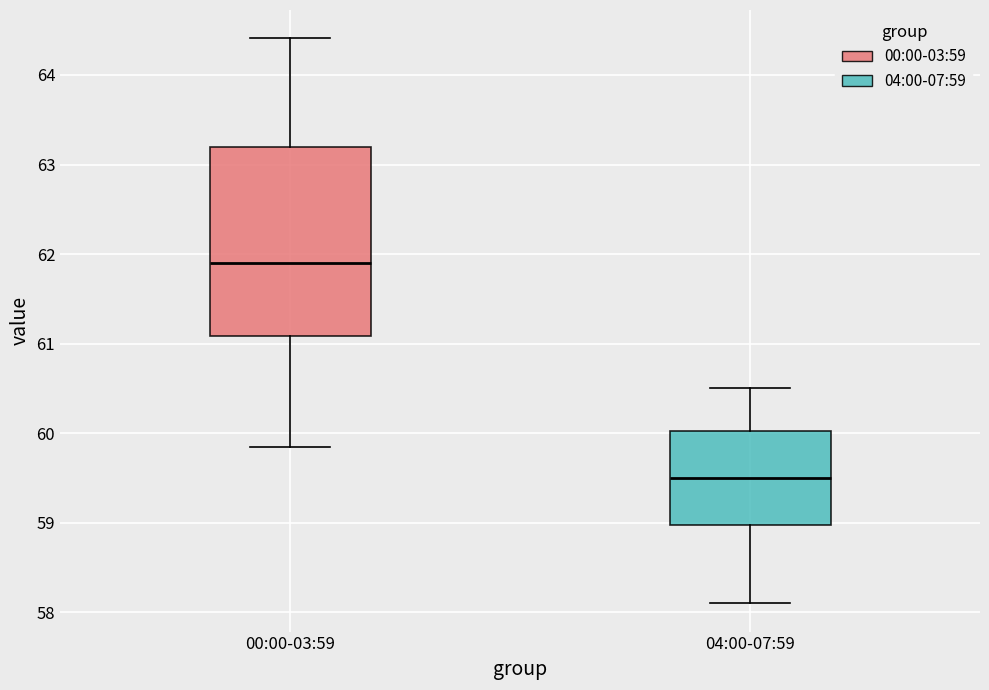

Which box is the tallest, from its lower edge to its upper edge?

00:00-03:59